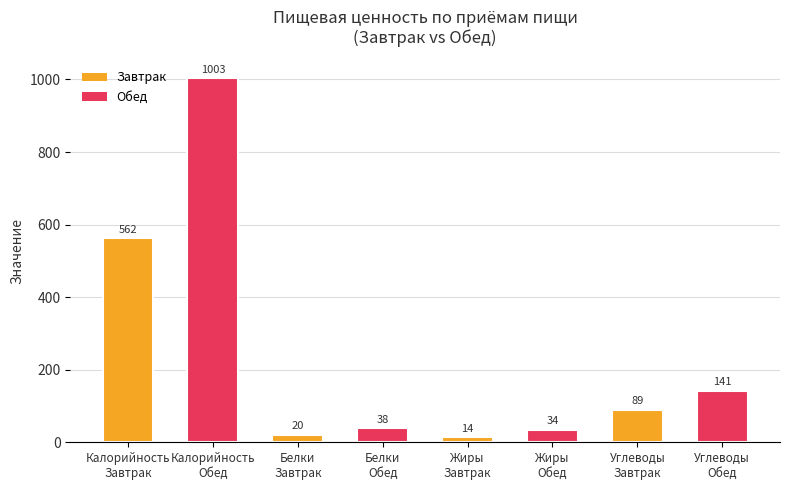

What is the value of the 5th bar from the left?

14